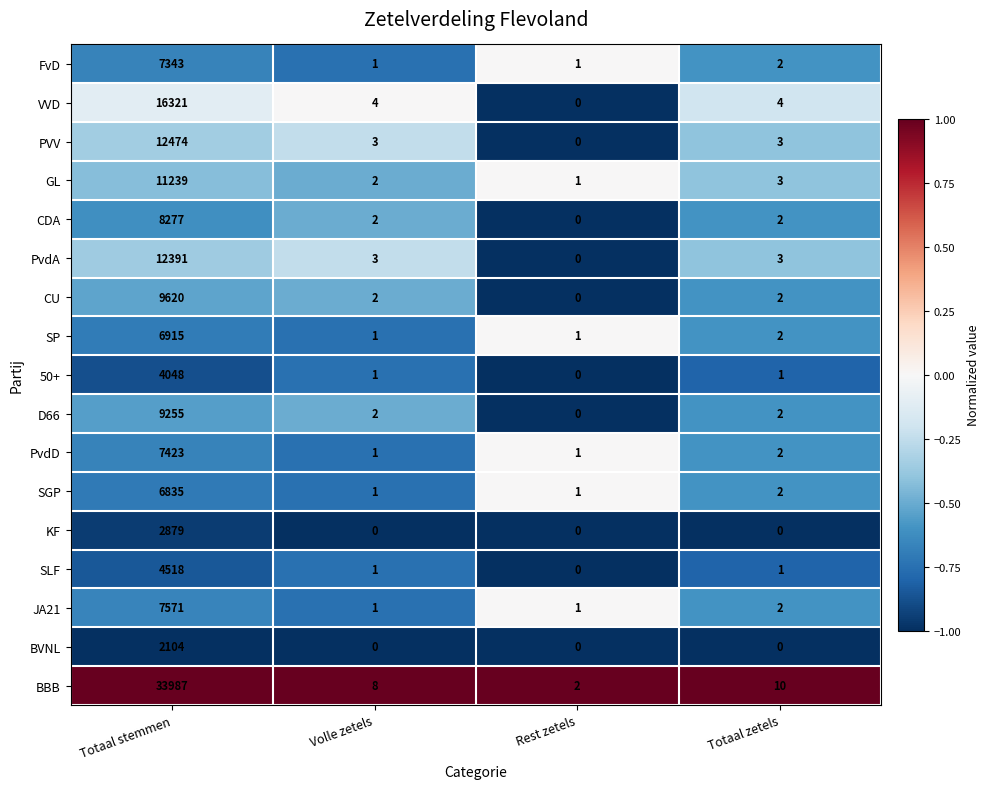

Rank the series by their maximum value, from lowest to highest.

BVNL, KF, 50+, SLF, SGP, SP, FvD, PvdD, JA21, CDA, D66, CU, GL, PvdA, PVV, VVD, BBB